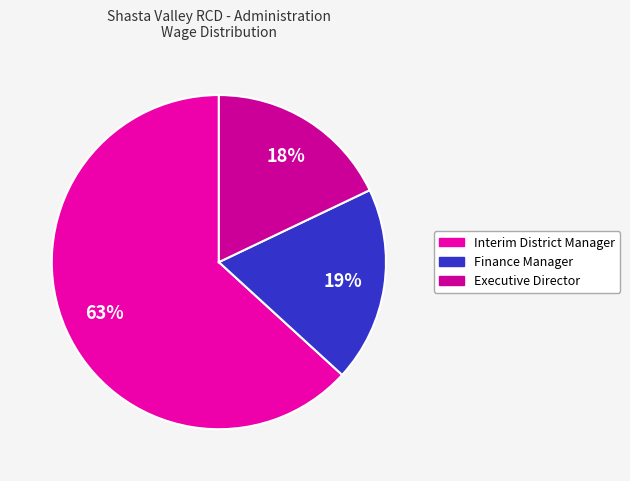

Which category has the smallest portion of the pie?

Executive Director